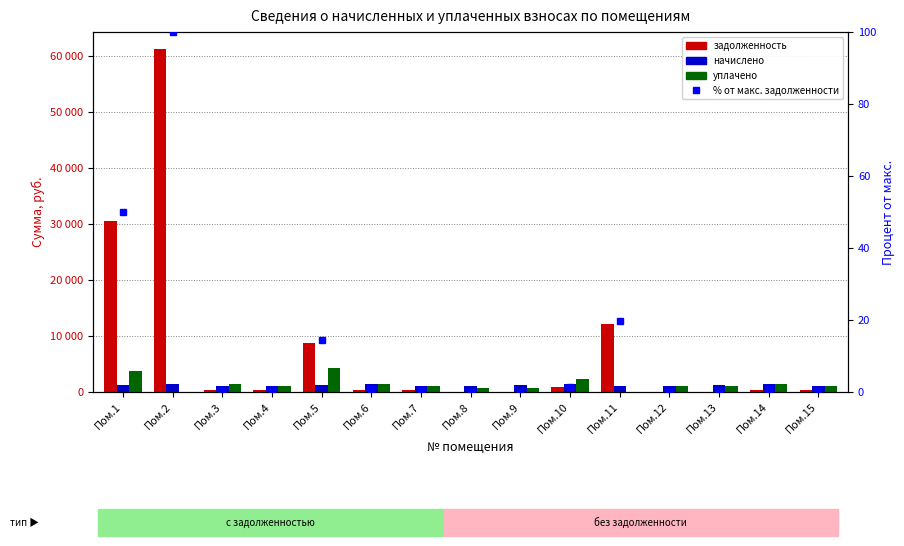

Reading left to right, transcribe all the data shown in this chart.

задолженность: 30504.3	61146.3	334.5	332.7	8821.2	432.0	330.5	51.3	0.0	924.0	12055.0	0.0	0.0	431.3	326.8
начислено: 1200.0	1438.0	1104.3	1101.8	1197.5	1430.7	1094.5	1097.0	1200.0	1418.4	1089.6	1094.5	1195.1	1428.2	1082.2
уплачено: 3804.3	0.0	1424.0	1067.3	4220.4	1385.8	1060.2	782.6	800.0	2355.5	0.0	1085.7	1095.0	1383.4	1048.3
% от макс. задолженности: 49.9	100.0	0.5	0.5	14.4	0.7	0.5	0.1	0.0	1.5	19.7	0.0	0.0	0.7	0.5